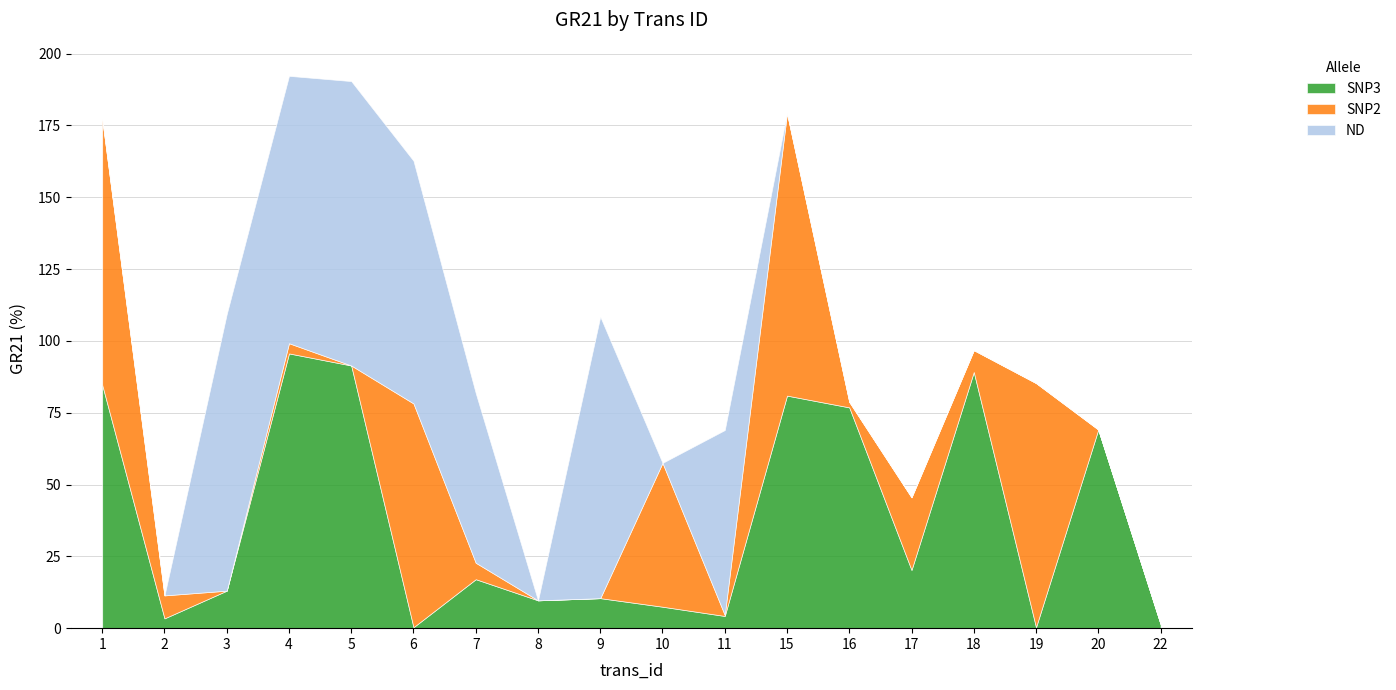

Does the chart display data point markers on the line(s)?

No